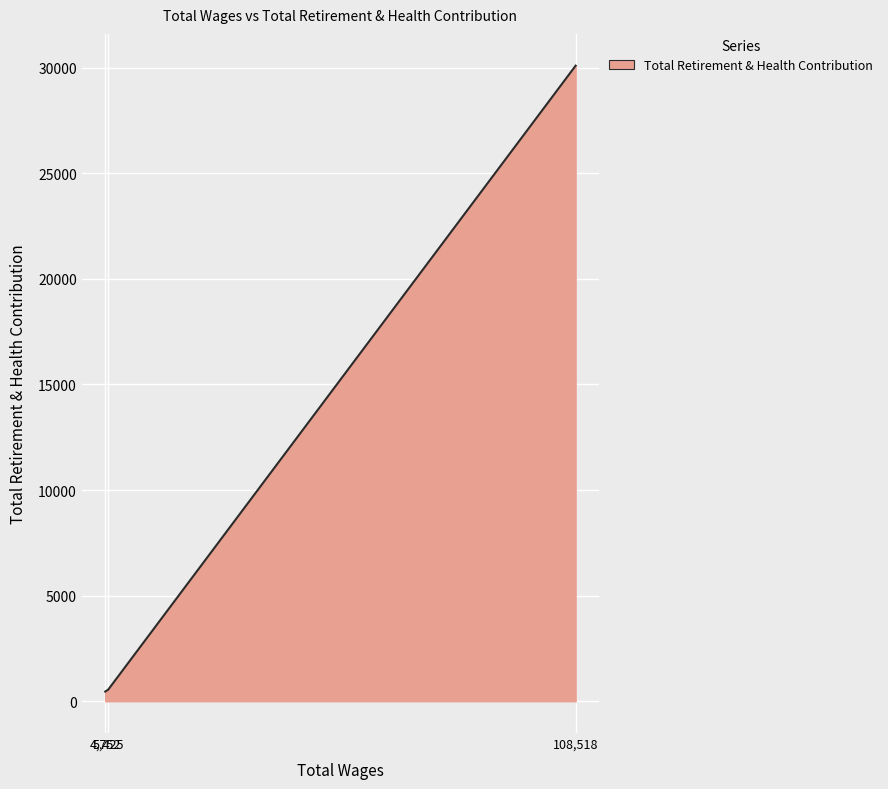

What is the average value?

10370